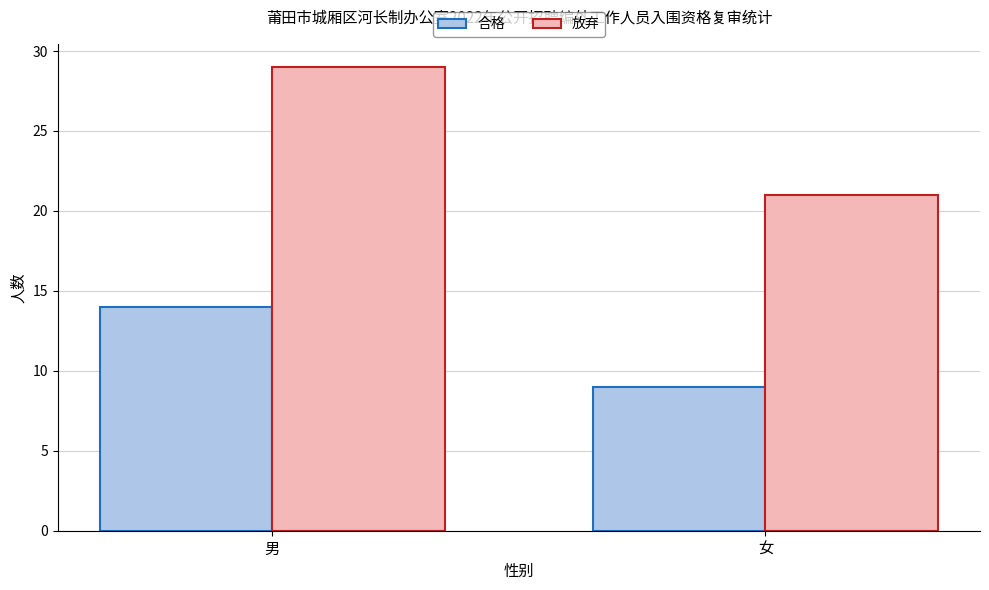

Are the bars horizontal?

No